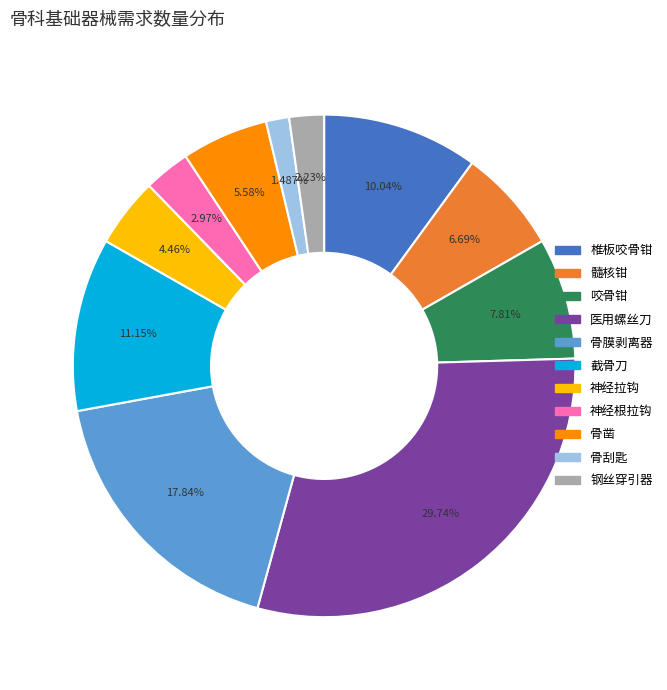

What portion of the pie excludes 截骨刀?

88.8%